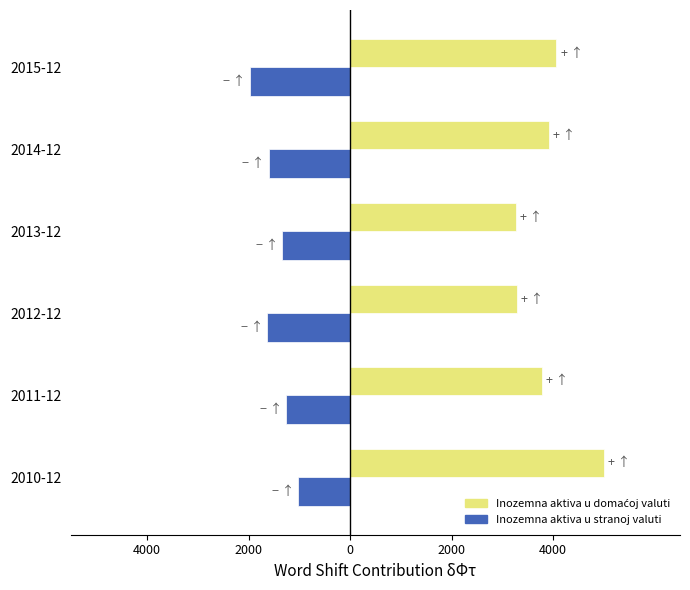

What is the maximum value shown in the chart?

5000.0